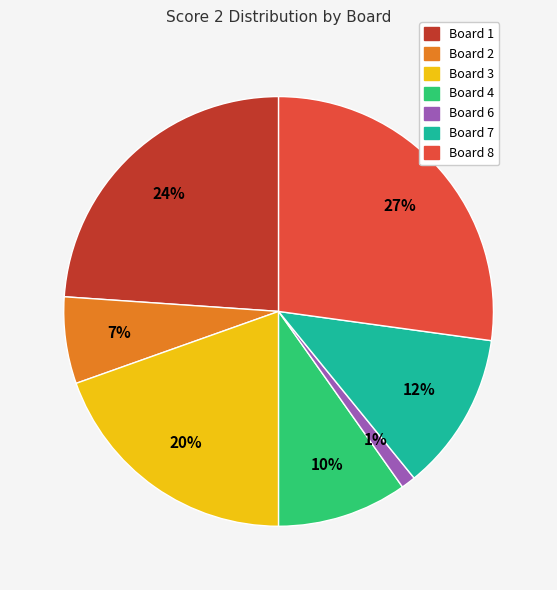

Is there a majority slice in this chart?

No